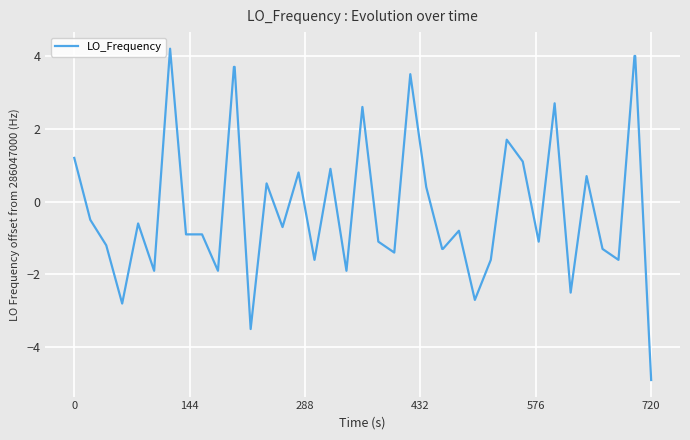

What is the greatest value displayed?

4.2